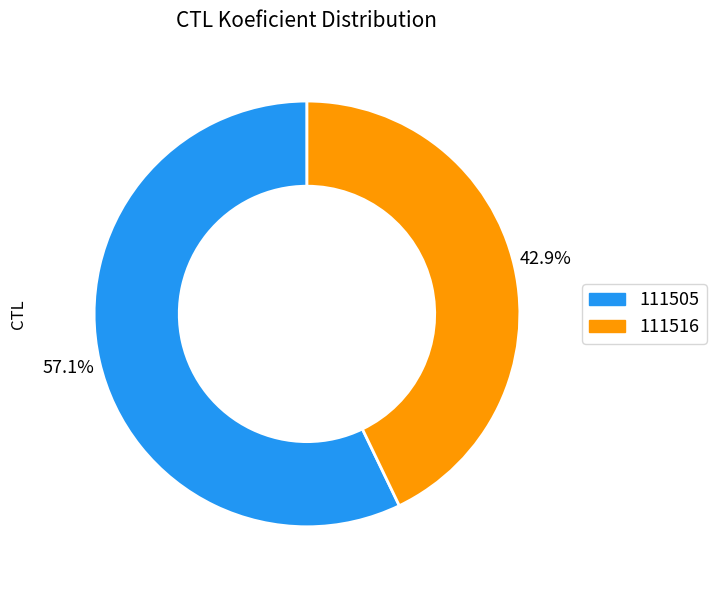

What percentage is the 111516 slice, to the nearest percent?

43%